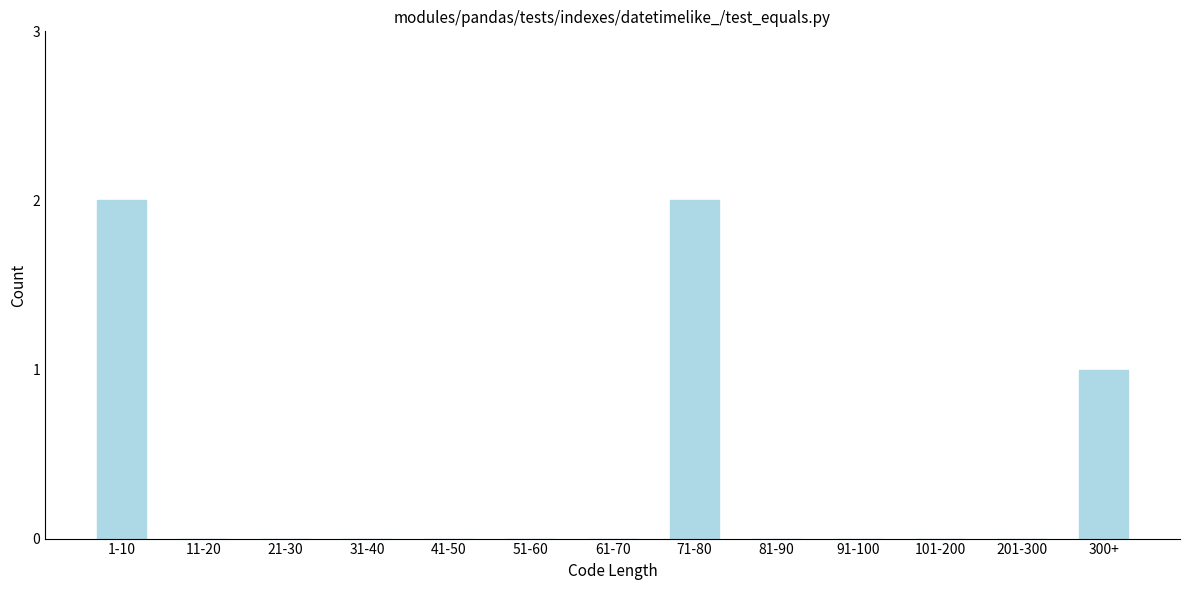

Reading left to right, transcribe all the data shown in this chart.

1-10=2	11-20=0	21-30=0	31-40=0	41-50=0	51-60=0	61-70=0	71-80=2	81-90=0	91-100=0	101-200=0	201-300=0	300+=1